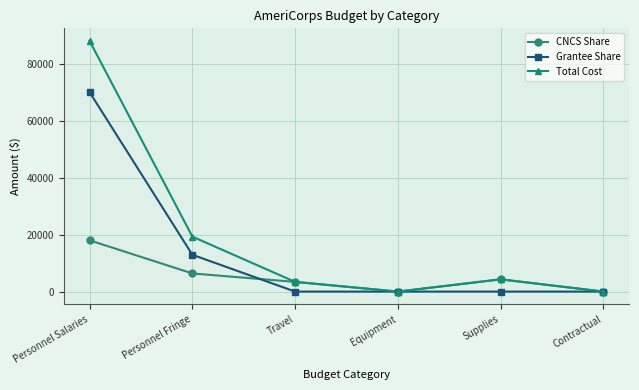

At Personnel Salaries, list the series in order from largest to smallest.

Total Cost, Grantee Share, CNCS Share